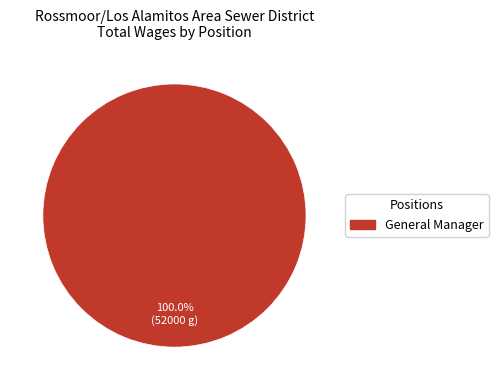

Does any single category account for the majority?

Yes